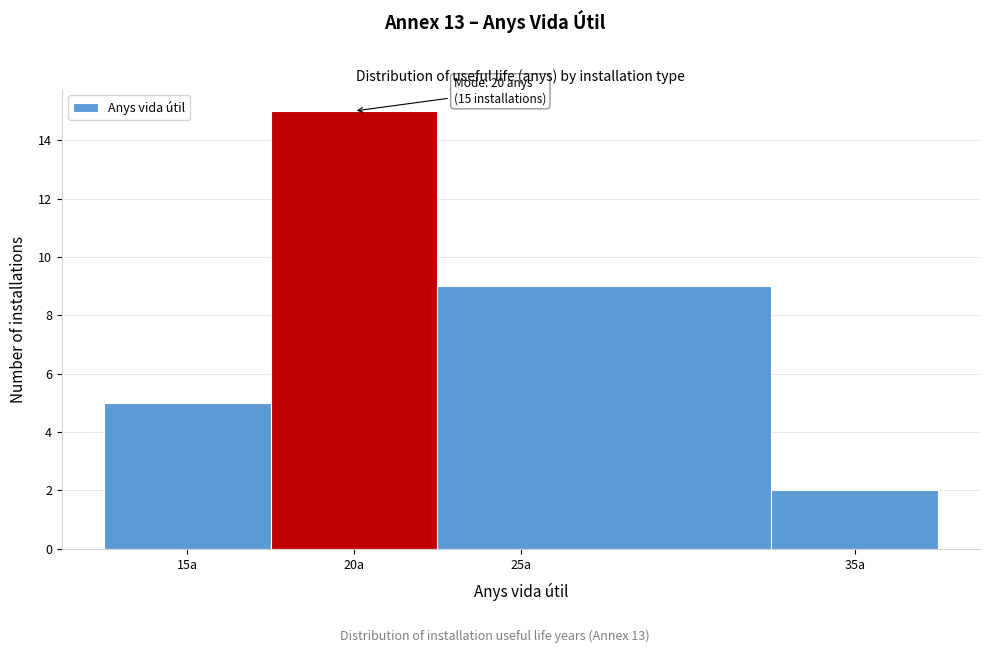

Which range on the x-axis has the tallest bar?

17.5 to 22.5